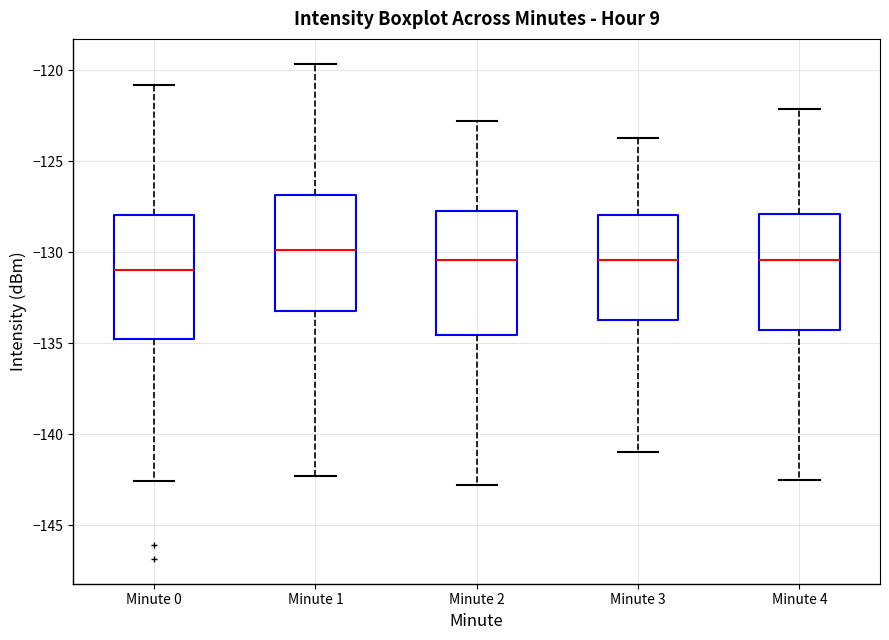

Reading left to right, read every box against the y-axis: the position of its median line, the range the box covers, and the ends of its whiskers. The values are not printed on the chart, so give them approximately, as read against the axis.

Minute 0: median -131.0, box -135.0 to -128.0, whiskers -142.5 to -121.0
Minute 1: median -130.0, box -133.0 to -127.0, whiskers -142.5 to -119.5
Minute 2: median -130.5, box -134.5 to -127.5, whiskers -143.0 to -123.0
Minute 3: median -130.5, box -133.5 to -128.0, whiskers -141.0 to -123.5
Minute 4: median -130.5, box -134.5 to -128.0, whiskers -142.5 to -122.0